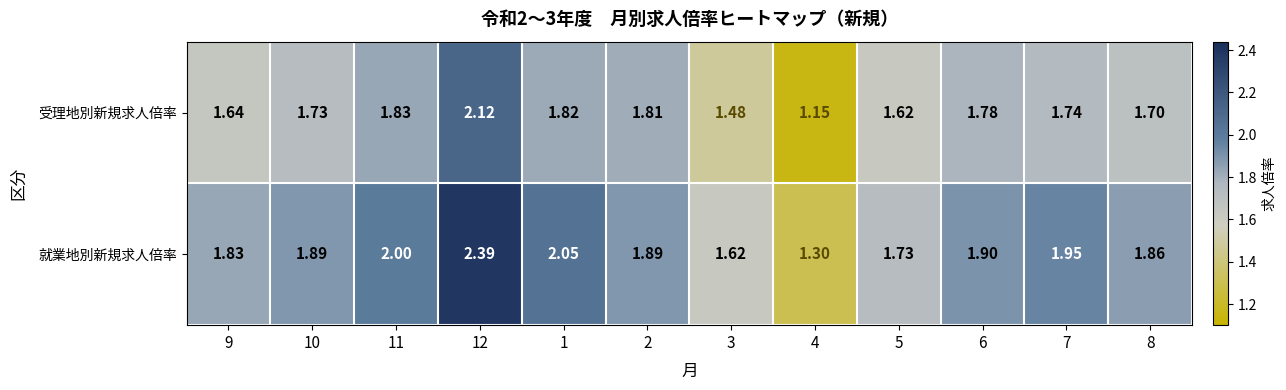

List the series in order of their overall mean, lowest first.

受理地別新規求人倍率, 就業地別新規求人倍率